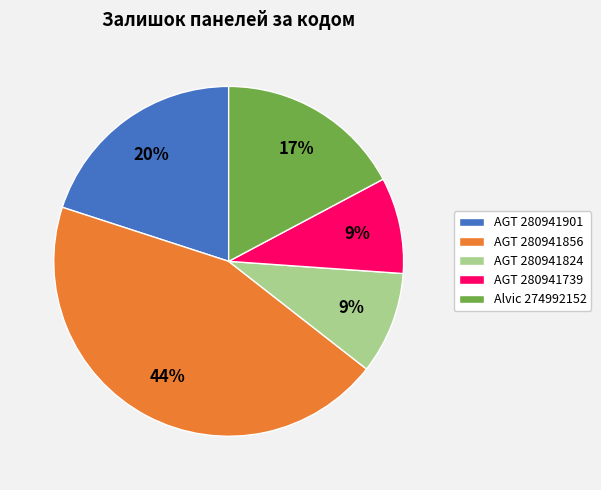

Does AGT 280941901 represent more than half of the total?

No